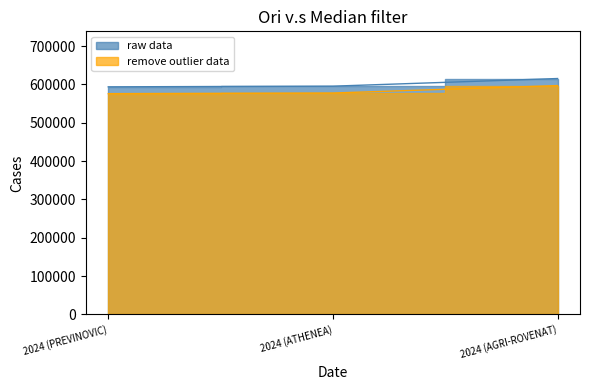

What is the label of the 3rd point from the left?

2024 (AGRI-ROVENAT)